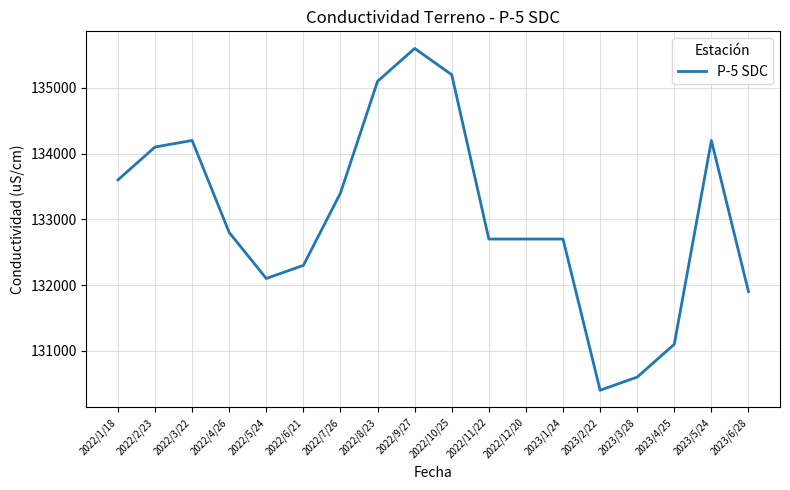

The value at 2022/1/18 is 226631. True or false?

False